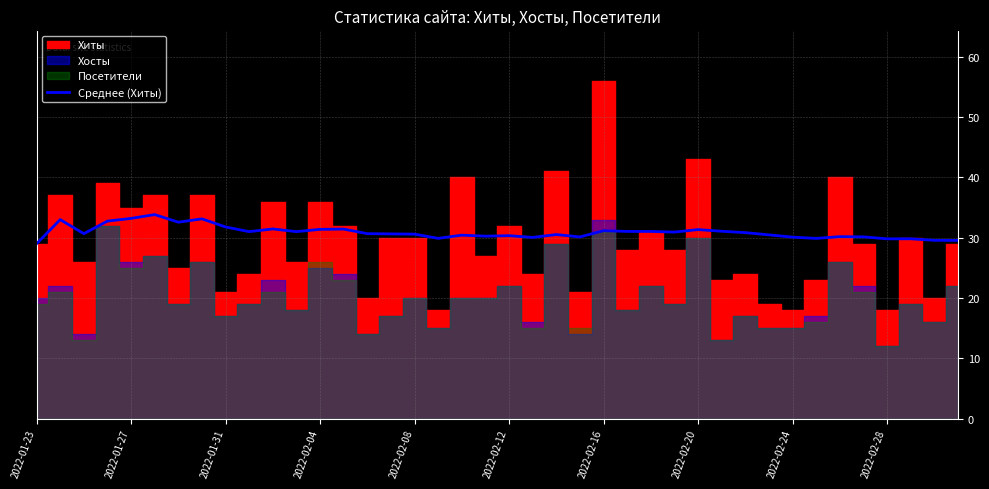

The Среднее (Хиты) series shows 49.4 at 2022-01-23. True or false?

False